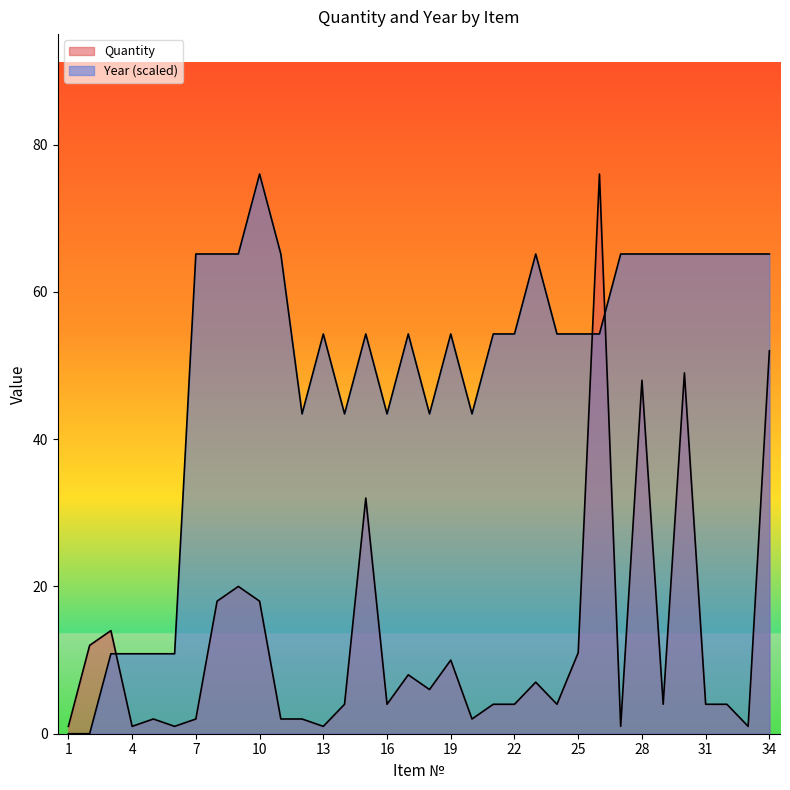

Reading left to right, transcribe all the data shown in this chart.

Quantity: 1=1.0	2=12.0	3=14.0	4=1.0	5=2.0	6=1.0	7=2.0	8=18.0	9=20.0	10=18.0	11=2.0	12=2.0	13=1.0	14=4.0	15=32.0	16=4.0	17=8.0	18=6.0	19=10.0	20=2.0	21=4.0	22=4.0	23=7.0	24=4.0	25=11.0	26=76.0	27=1.0	28=48.0	29=4.0	30=49.0	31=4.0	32=4.0	33=1.0	34=52.0
Year: 1=0.0	2=0.0	3=10.9	4=10.9	5=10.9	6=10.9	7=65.1	8=65.1	9=65.1	10=76.0	11=65.1	12=43.4	13=54.3	14=43.4	15=54.3	16=43.4	17=54.3	18=43.4	19=54.3	20=43.4	21=54.3	22=54.3	23=65.1	24=54.3	25=54.3	26=54.3	27=65.1	28=65.1	29=65.1	30=65.1	31=65.1	32=65.1	33=65.1	34=65.1